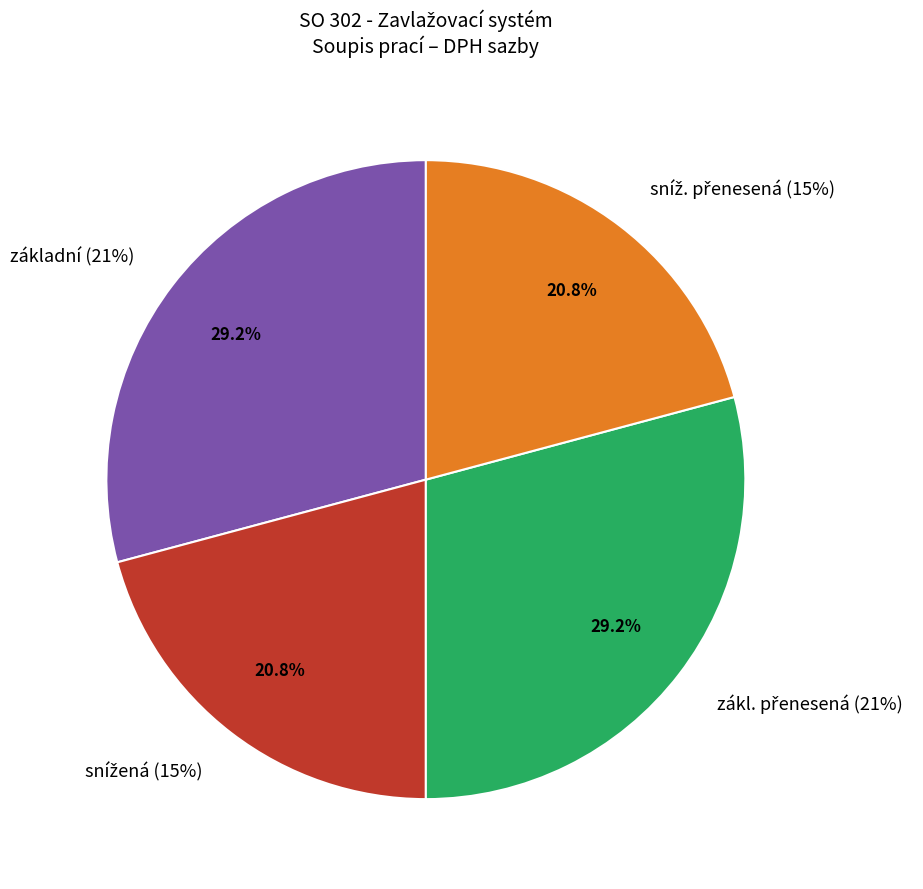

True or false: zákl. přenesená accounts for 75% of the total.

False